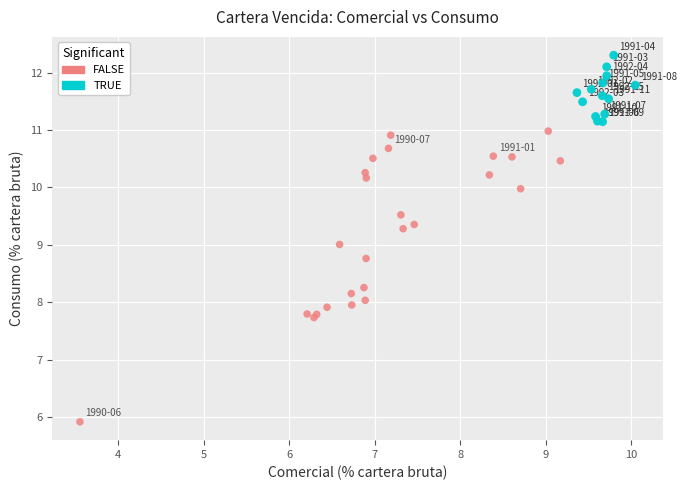

What are all the series names shown in the legend?

FALSE, TRUE